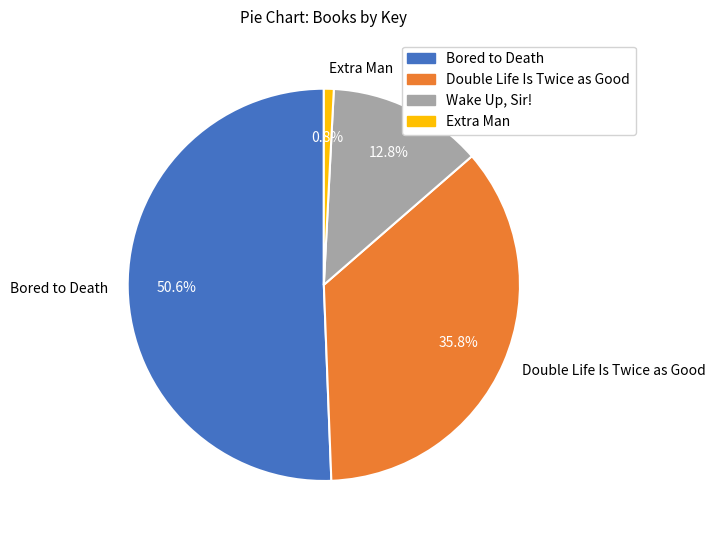

Is it true that Double Life Is Twice as Good is 23% of the pie?

False